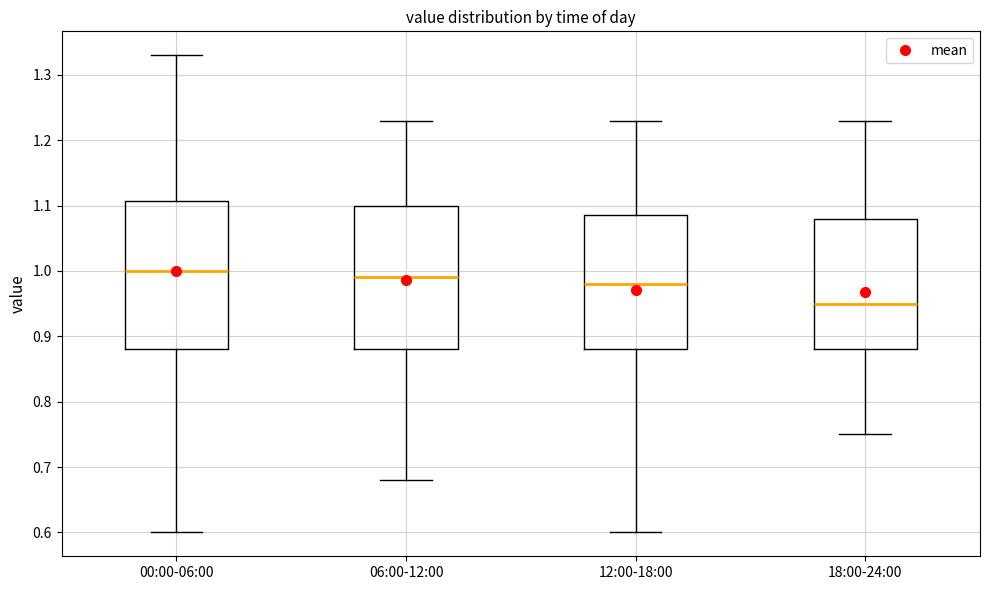

Reading left to right, transcribe this box plot: for each box, give where its median line is, the range the box spans, and where its two whiskers end, as read against the y-axis. The values are not printed on the chart, so give them approximately, as read against the axis.

00:00-06:00: median 1.00, box 0.88 to 1.11, whiskers 0.60 to 1.33
06:00-12:00: median 0.99, box 0.88 to 1.10, whiskers 0.68 to 1.23
12:00-18:00: median 0.98, box 0.88 to 1.09, whiskers 0.60 to 1.23
18:00-24:00: median 0.95, box 0.88 to 1.08, whiskers 0.75 to 1.23